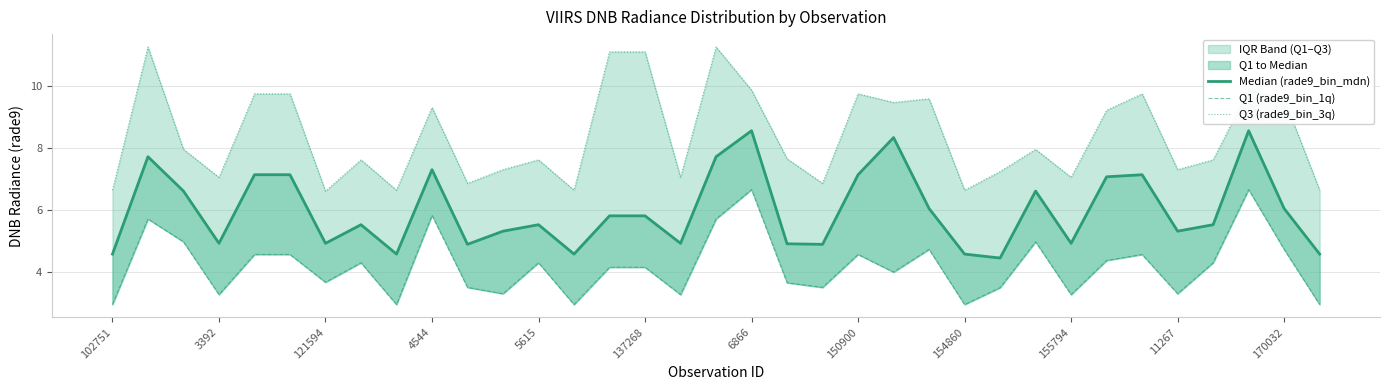

At 4544, list the series in order from largest to smallest.

Q3 (rade9_bin_3q), Median (rade9_bin_mdn), Q1 (rade9_bin_1q)